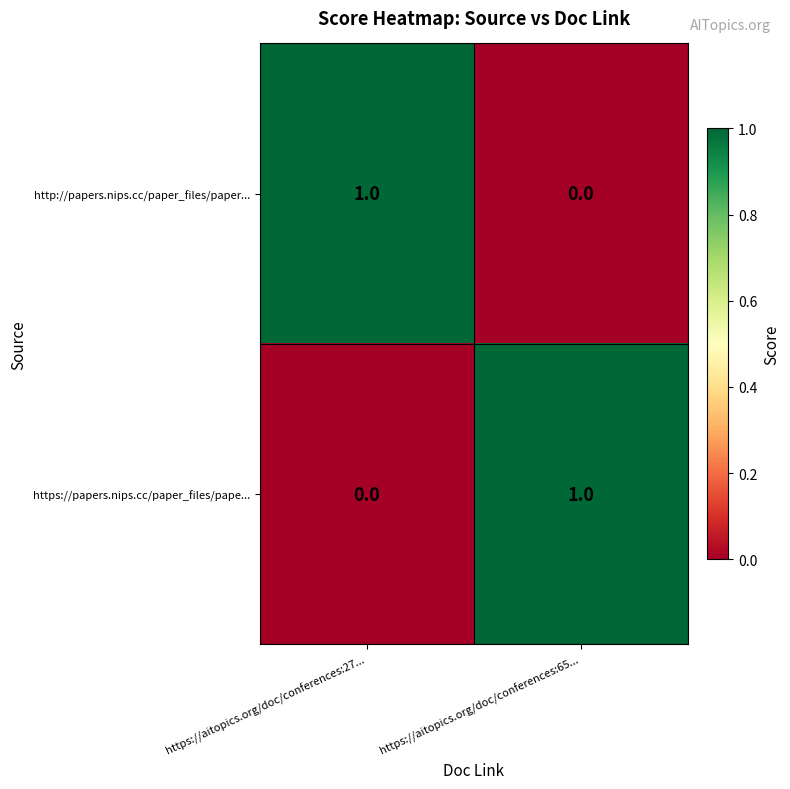

Rank the series at https://aitopics.org/doc/conferences:27... from lowest to highest value.

https://papers.nips.cc/paper_files/pape..., http://papers.nips.cc/paper_files/paper...